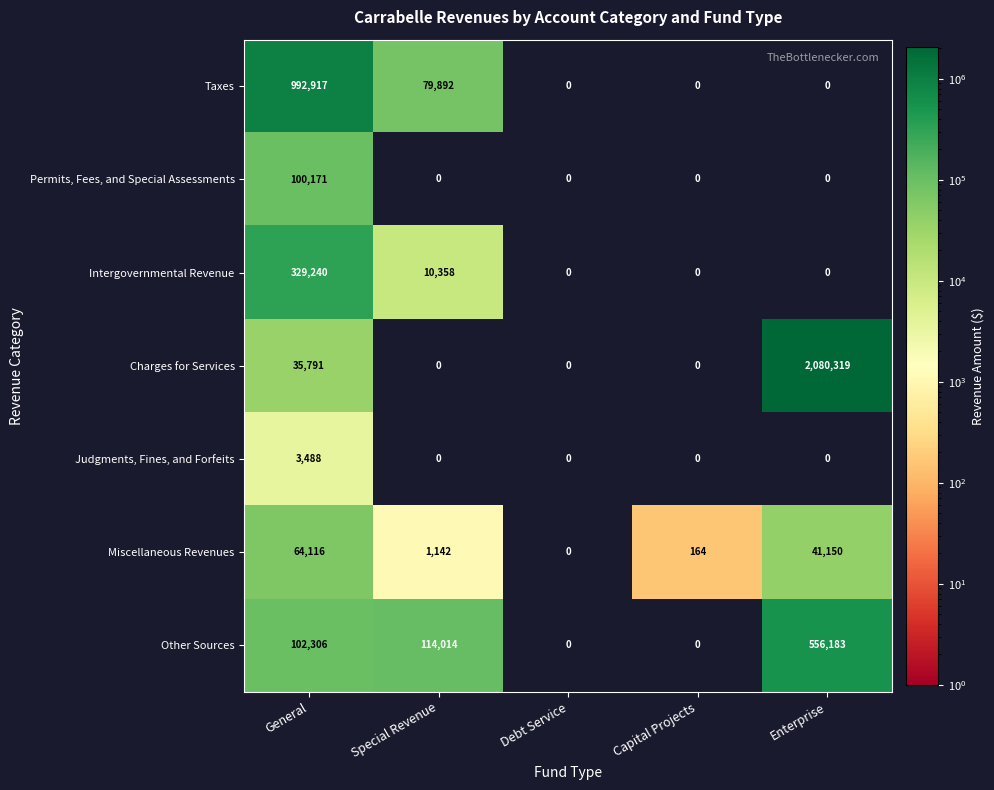

How many data points does each series have?

5